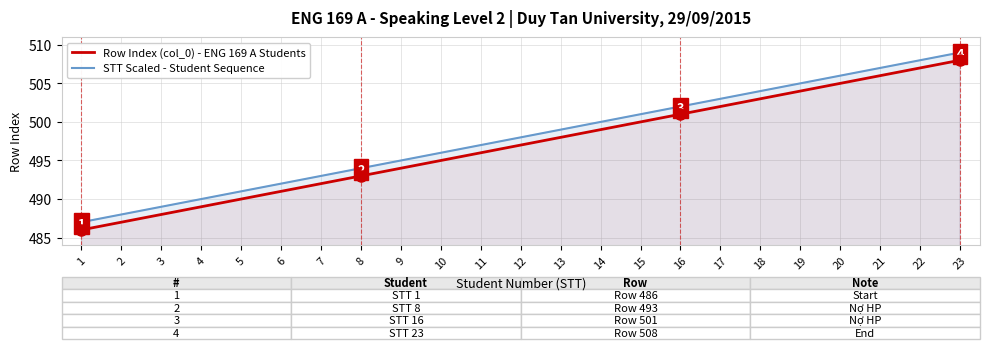

What is the value of the STT Scaled - Student Sequence point at the 16th from the left?

502